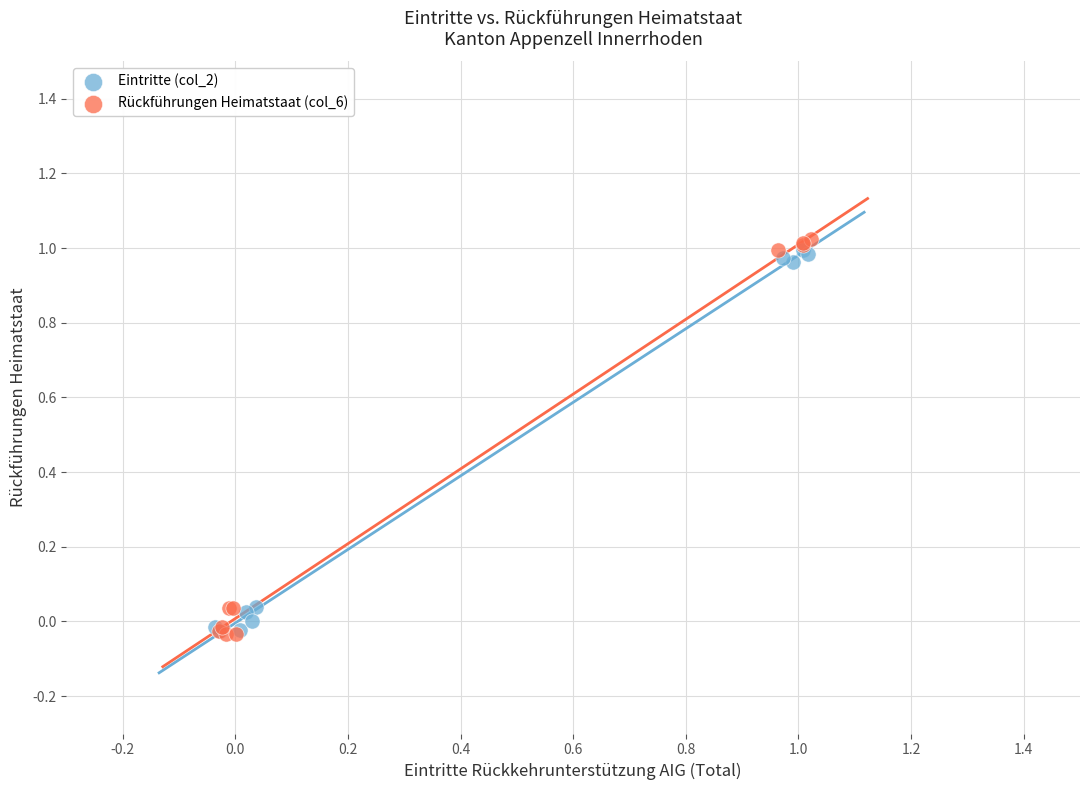

Which series has the largest Y range (max minus min)?

Rückführungen Heimatstaat (col_6)